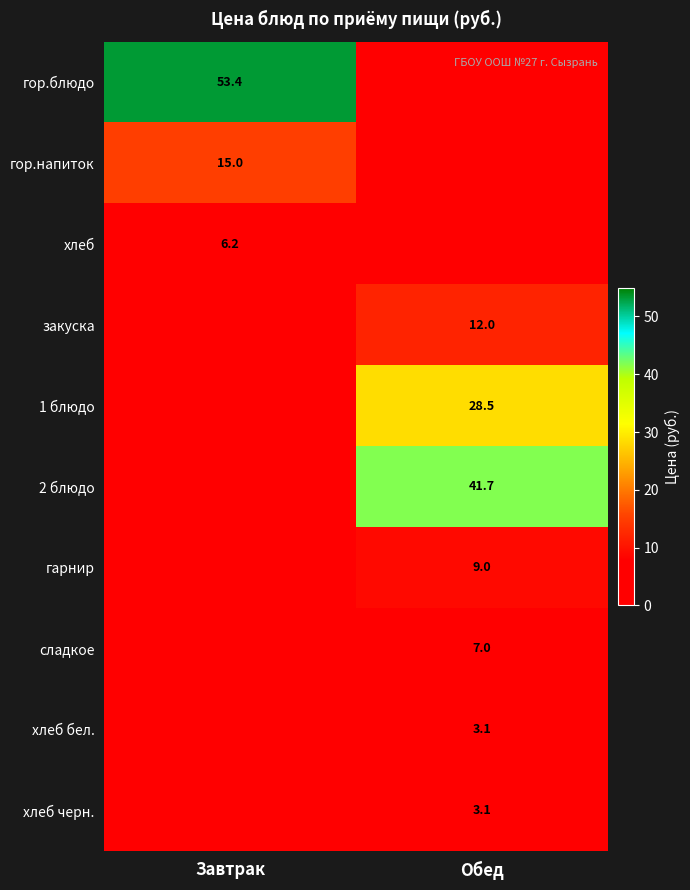

Between Завтрак and Обед, which is larger?

Завтрак